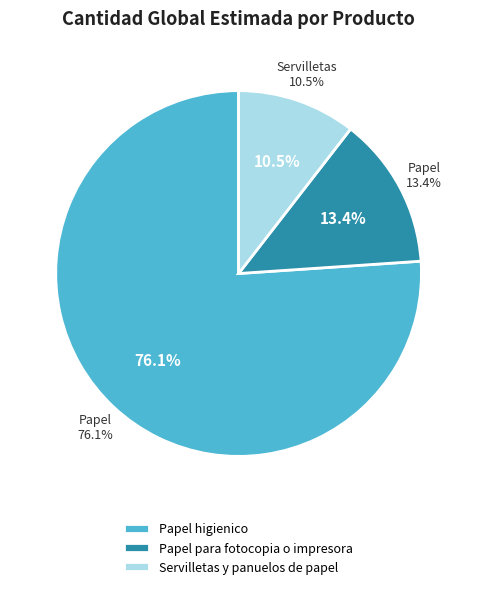

What percentage is the Papel para fotocopia o impresora slice, to the nearest percent?

13%